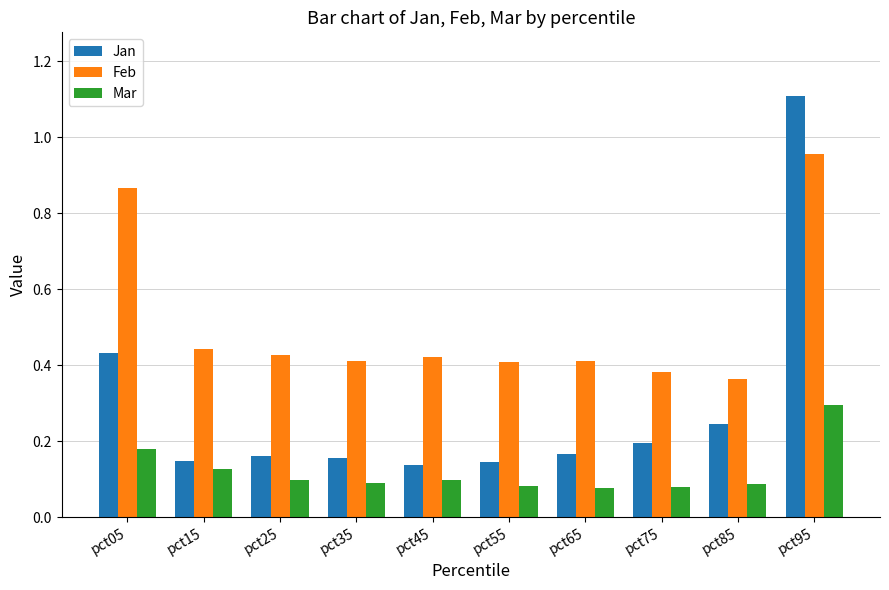

What is the sum of all Feb values?

5.1